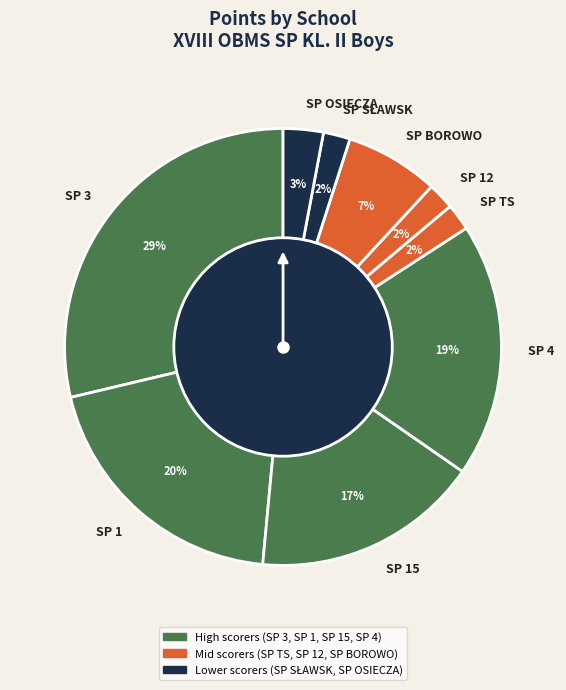

Which category has the biggest portion of the pie?

SP 3